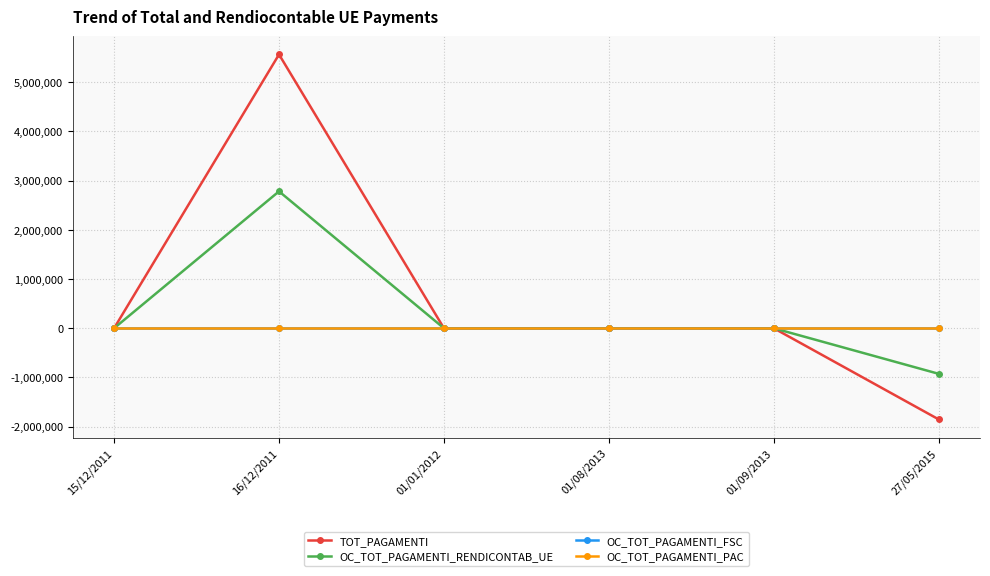

Does the chart have visible grid lines?

Yes